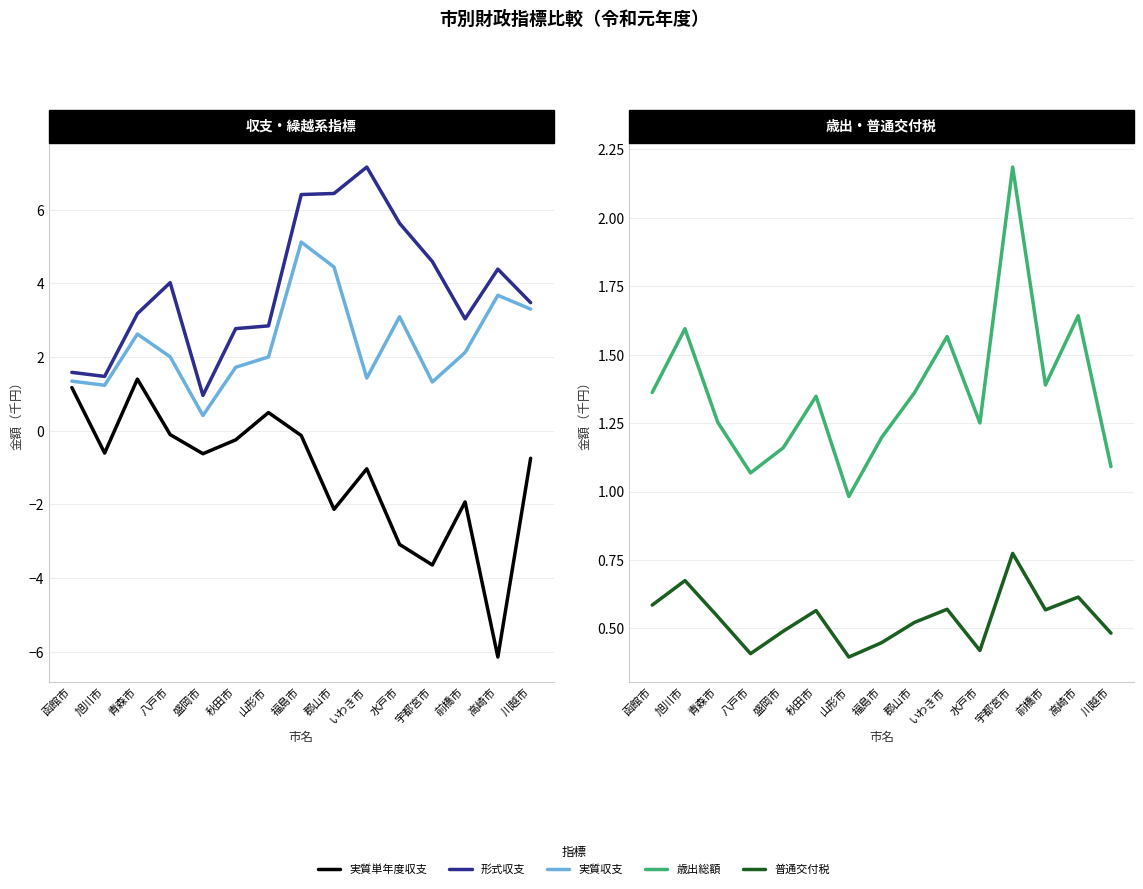

Is it true that 実質単年度収支 equals -338865 at 旭川市?

False